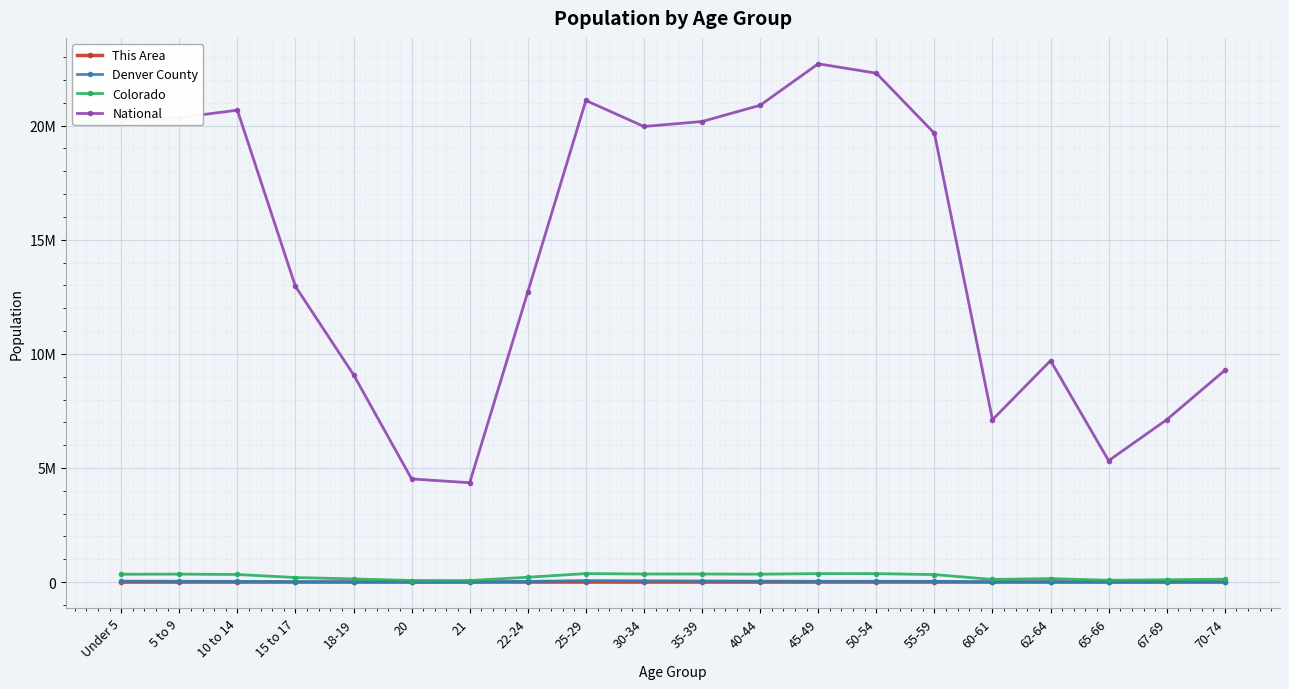

What are all the series names shown in the legend?

This Area, Denver County, Colorado, National